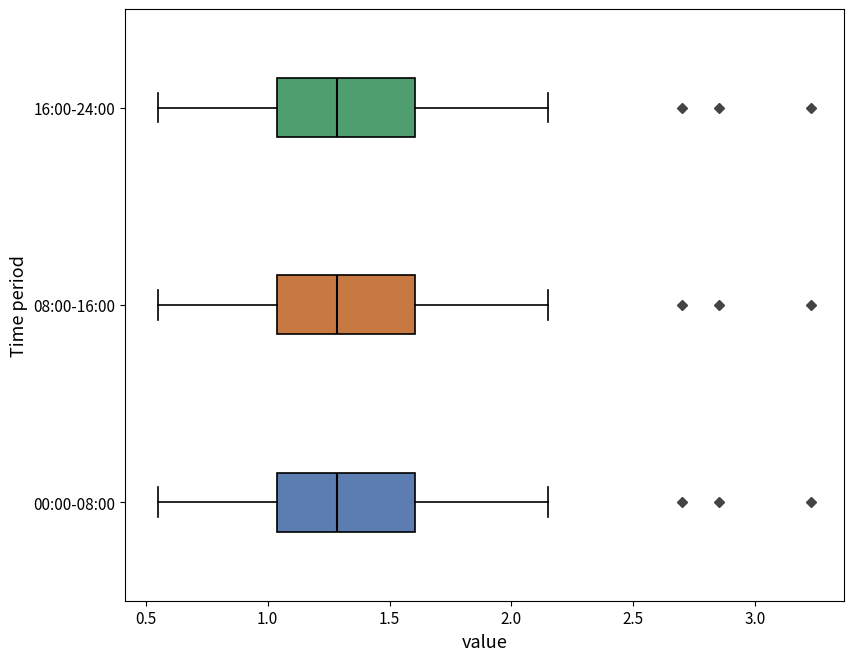

Reading bottom to top, read every box against the x-axis: the position of its median line, the range the box covers, and the ends of its whiskers. The values are not printed on the chart, so give them approximately, as read against the axis.

00:00-08:00: median 1.30, box 1.05 to 1.60, whiskers 0.55 to 2.15
08:00-16:00: median 1.30, box 1.05 to 1.60, whiskers 0.55 to 2.15
16:00-24:00: median 1.30, box 1.05 to 1.60, whiskers 0.55 to 2.15